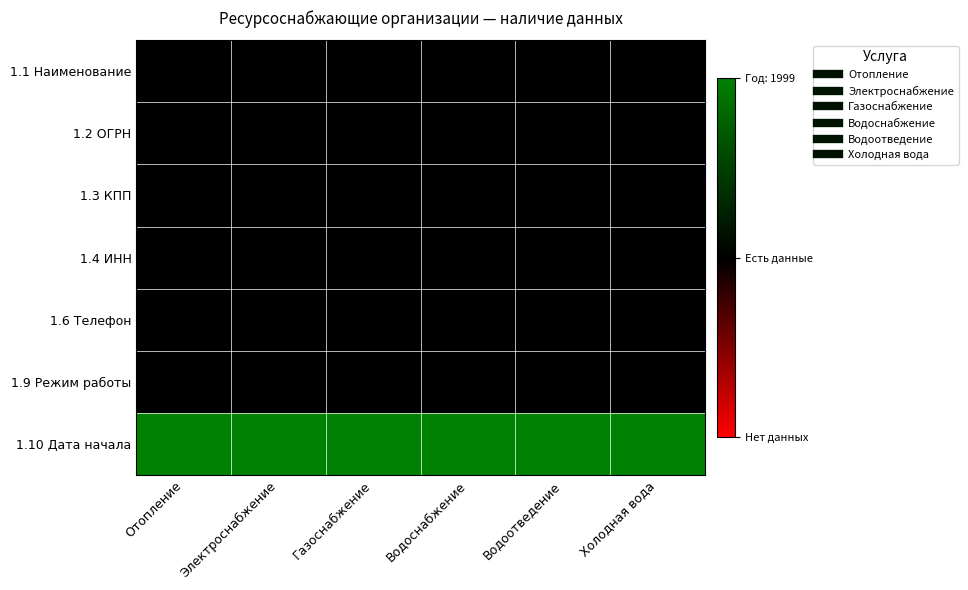

Reading left to right, what are all the values shown in this chart?

1.1 Наименование: Отопление=0.5	Электроснабжение=0.5	Газоснабжение=0.5	Водоснабжение=0.5	Водоотведение=0.5	Холодная вода=0.5
1.2 ОГРН: Отопление=0.5	Электроснабжение=0.5	Газоснабжение=0.5	Водоснабжение=0.5	Водоотведение=0.5	Холодная вода=0.5
1.3 КПП: Отопление=0.5	Электроснабжение=0.5	Газоснабжение=0.5	Водоснабжение=0.5	Водоотведение=0.5	Холодная вода=0.5
1.4 ИНН: Отопление=0.5	Электроснабжение=0.5	Газоснабжение=0.5	Водоснабжение=0.5	Водоотведение=0.5	Холодная вода=0.5
1.6 Телефон: Отопление=0.5	Электроснабжение=0.5	Газоснабжение=0.5	Водоснабжение=0.5	Водоотведение=0.5	Холодная вода=0.5
1.9 Режим работы: Отопление=0.5	Электроснабжение=0.5	Газоснабжение=0.5	Водоснабжение=0.5	Водоотведение=0.5	Холодная вода=0.5
1.10 Дата начала: Отопление=1.0	Электроснабжение=1.0	Газоснабжение=1.0	Водоснабжение=1.0	Водоотведение=1.0	Холодная вода=1.0